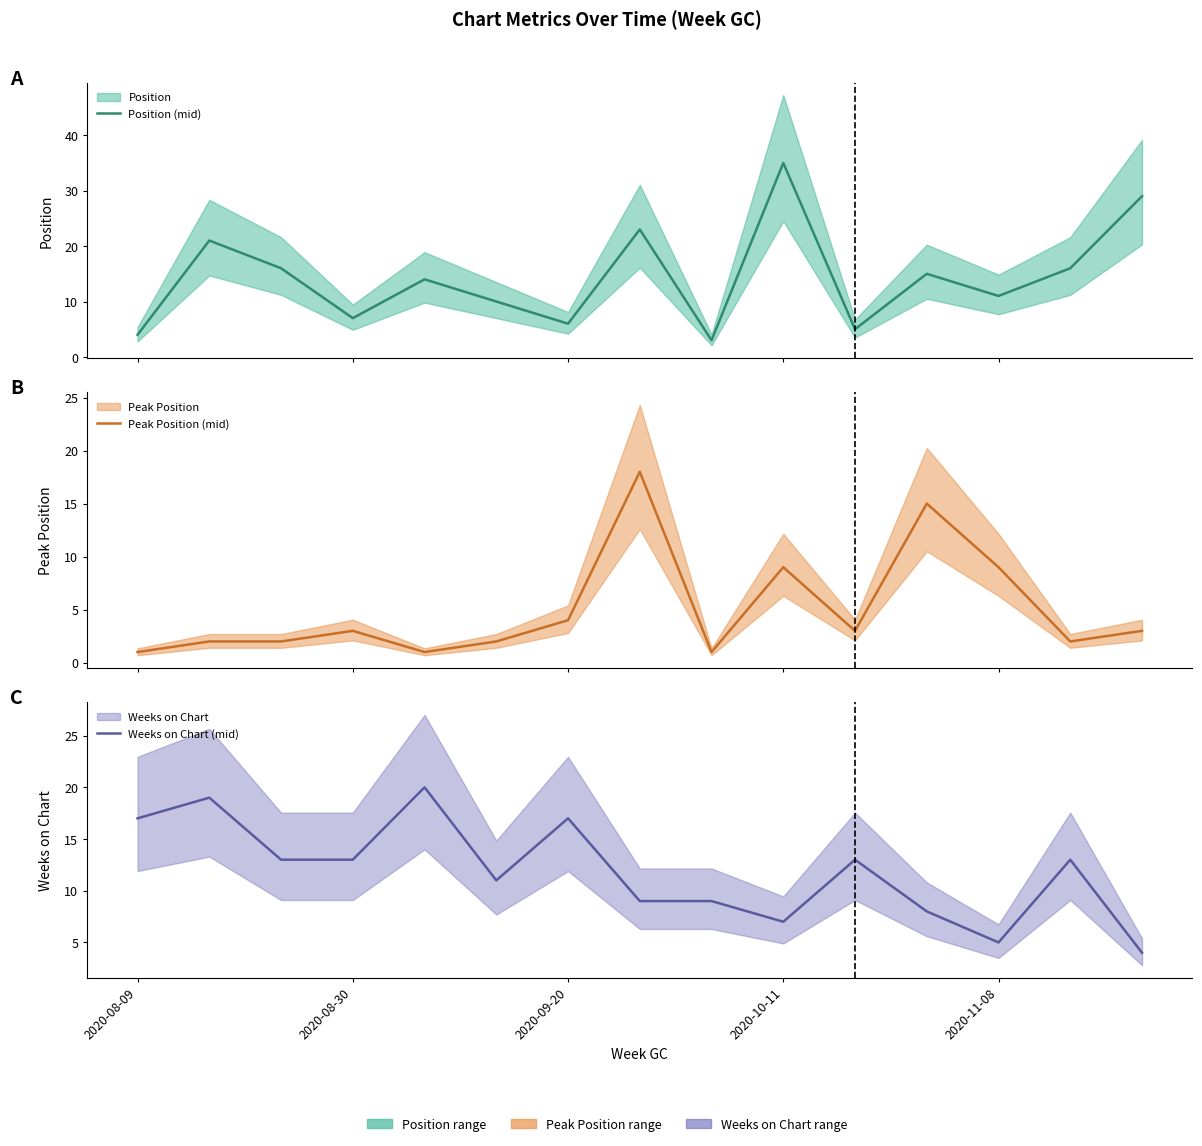

Does the chart have visible grid lines?

No